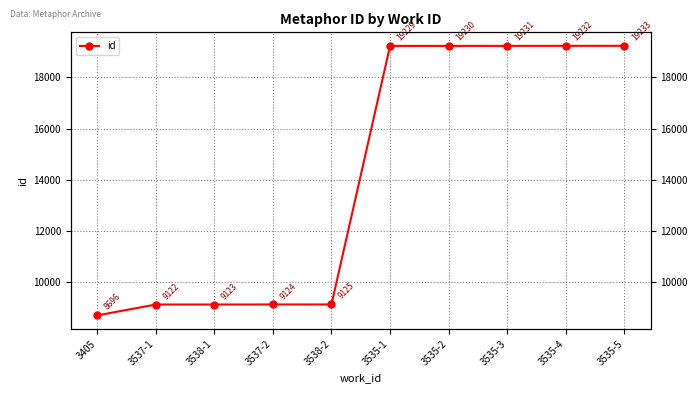

What is the average value?

14134